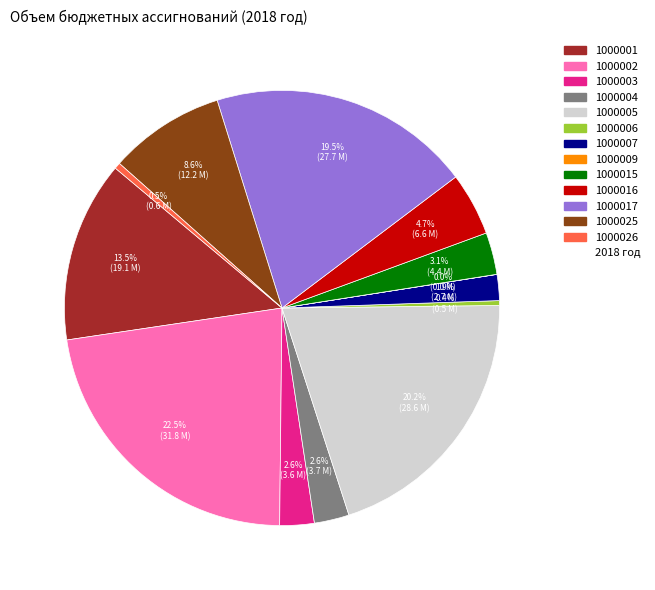

Does any single category account for the majority?

No